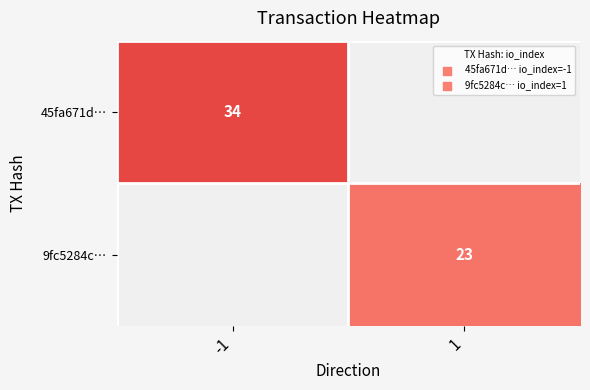

Is it true that 9fc5284c… equals 23 at 1?

True